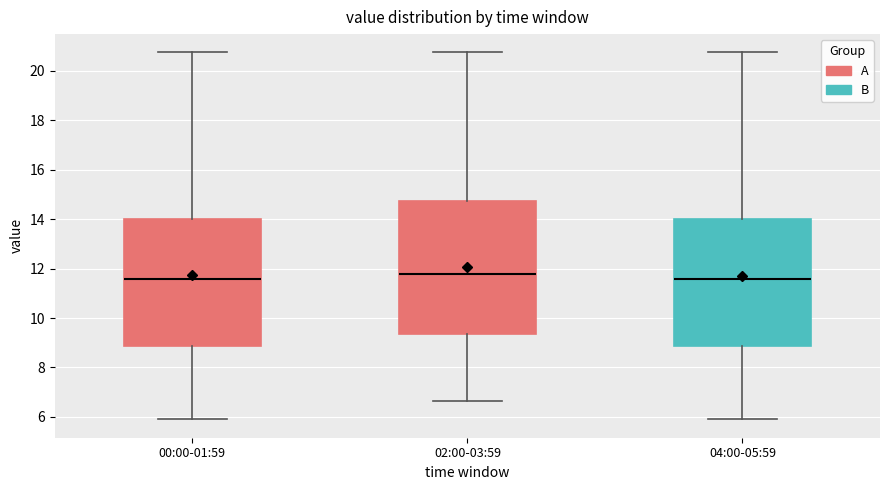

Reading left to right, read every box against the y-axis: the position of its median line, the range the box covers, and the ends of its whiskers. The values are not printed on the chart, so give them approximately, as read against the axis.

00:00-01:59: median 11.6, box 8.8 to 14.0, whiskers 6.0 to 20.8
02:00-03:59: median 11.8, box 9.4 to 14.8, whiskers 6.6 to 20.8
04:00-05:59: median 11.6, box 8.8 to 14.0, whiskers 6.0 to 20.8